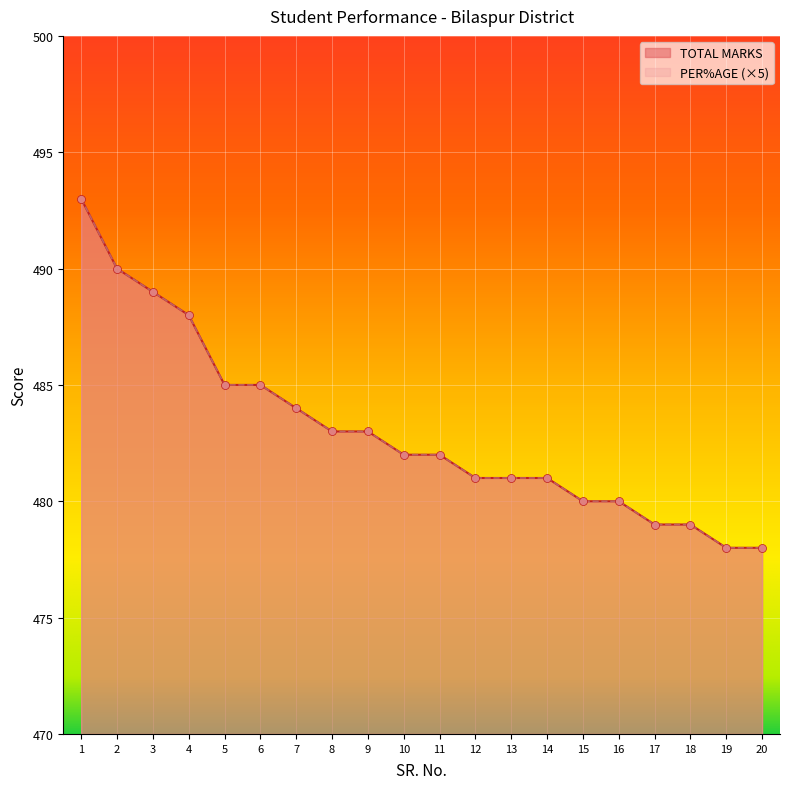

Which series has the widest spread of Y values?

TOTAL MARKS